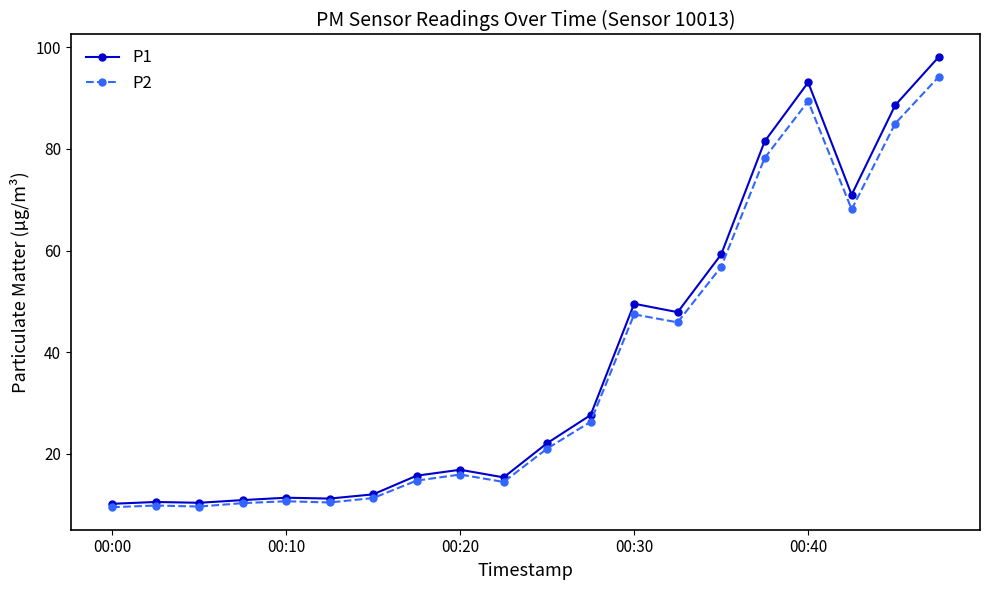

How many data points in P2 are less than 21?

10